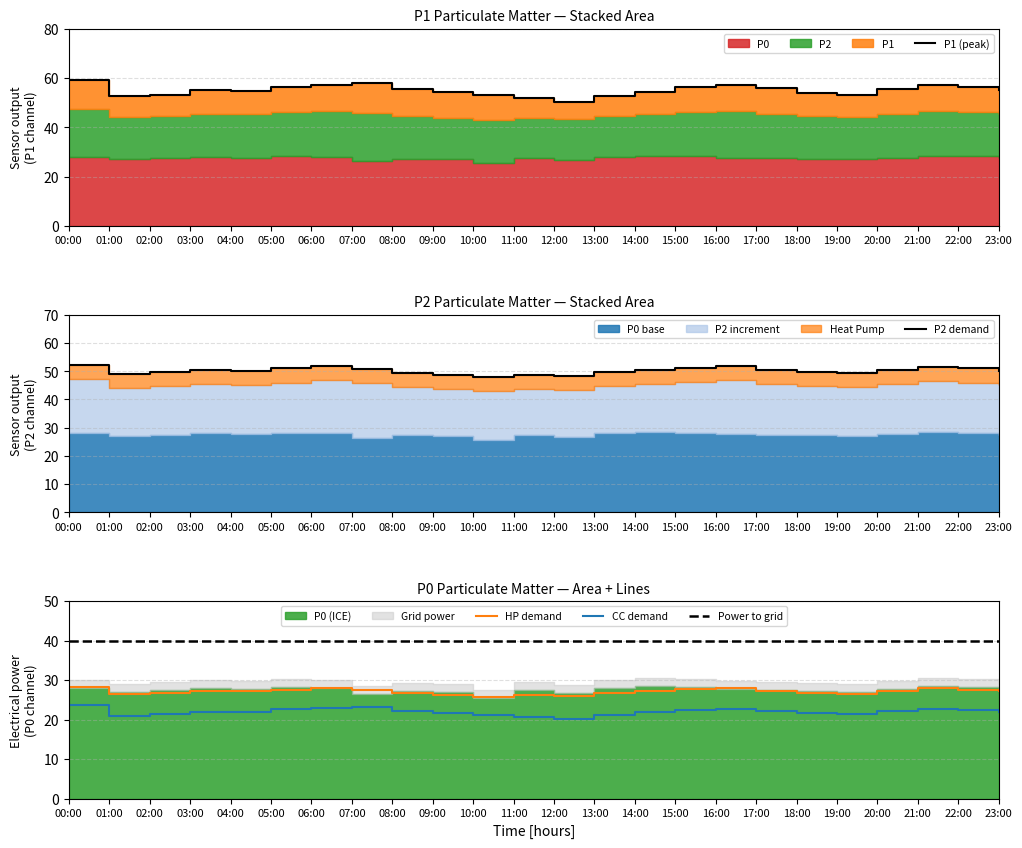

True or false: HP demand and CC demand intersect in this chart.

False